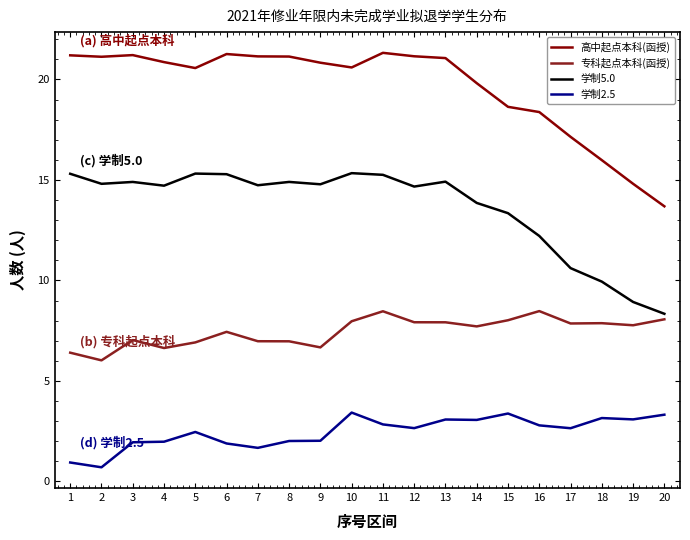

What is the spread (max minus min) of values at 8?

19.1